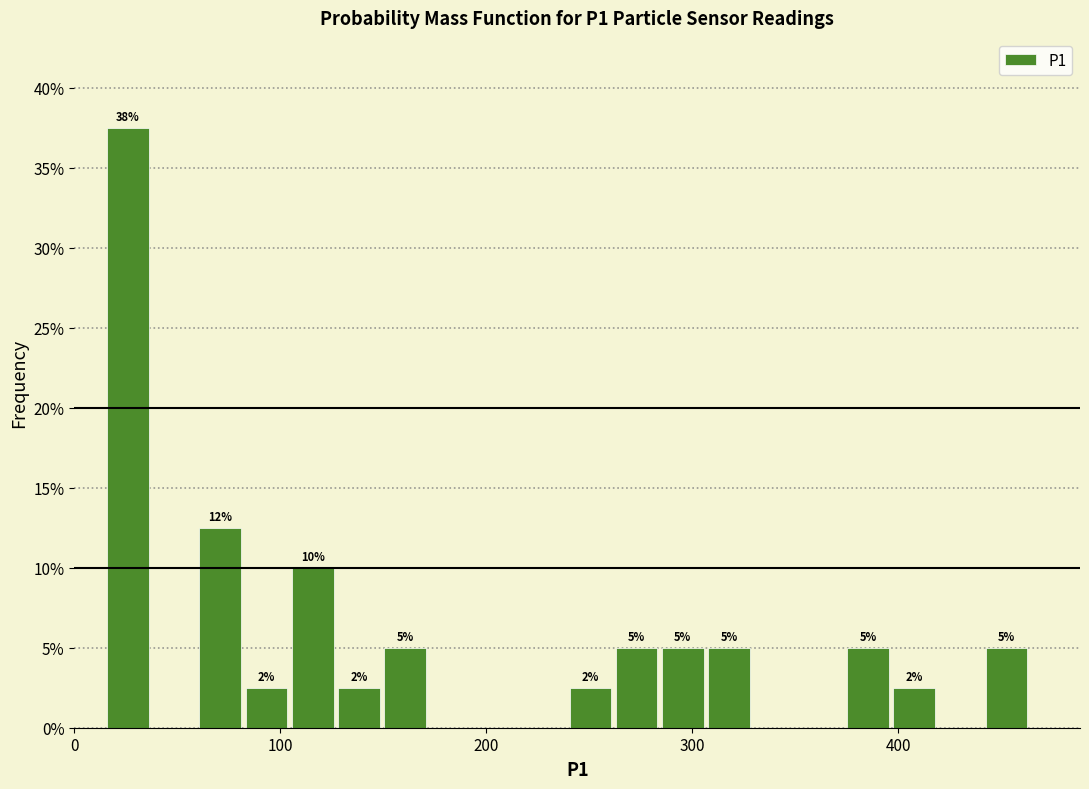

Read against the x-axis, roughly where is the centre of the tallest bar?

30